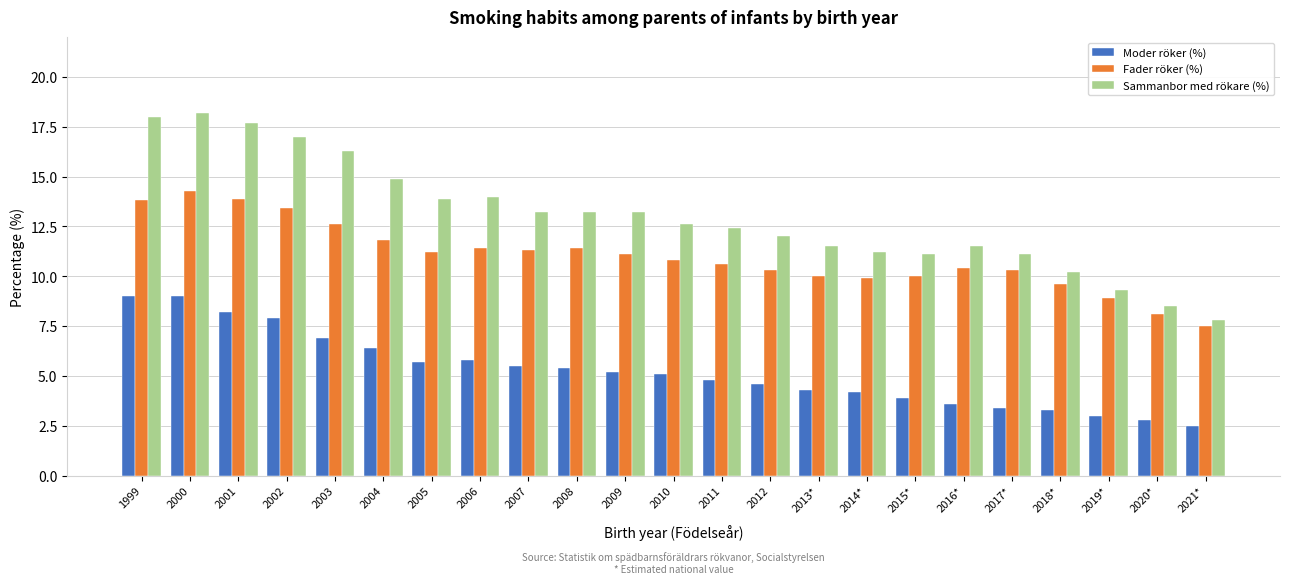

Rank the series by their maximum value, from lowest to highest.

Moder röker (%), Fader röker (%), Sammanbor med rökare (%)